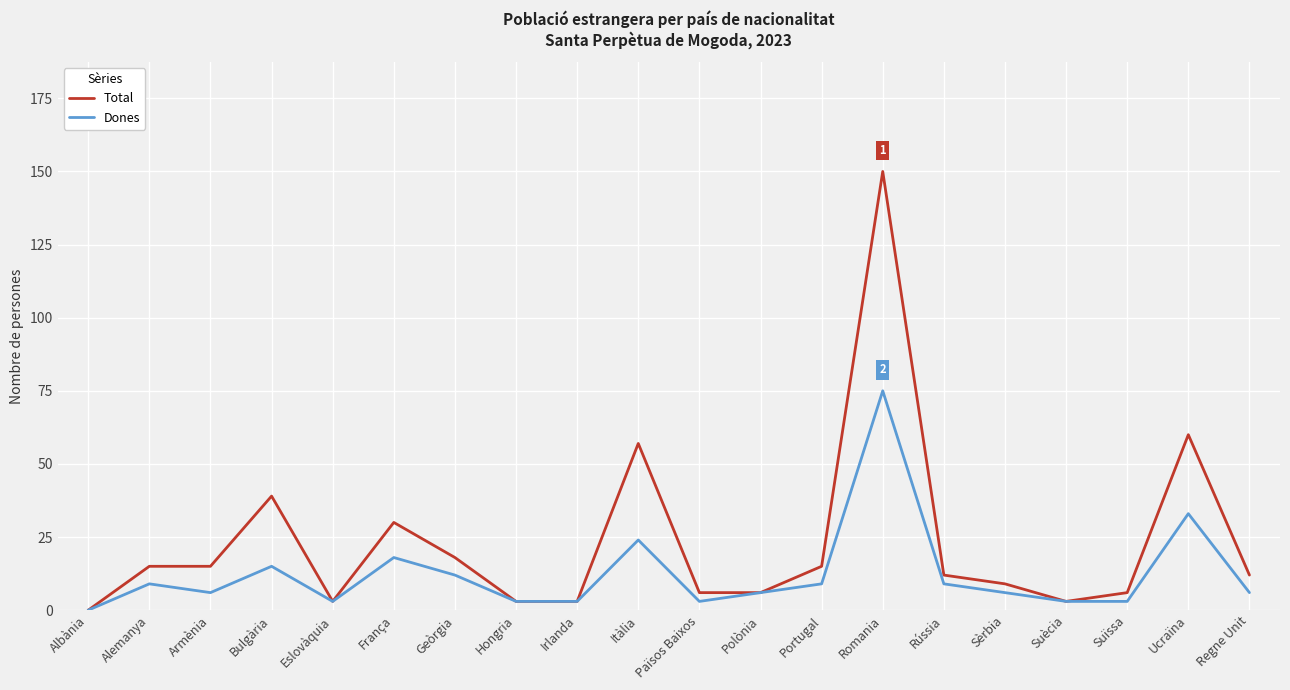

At which category is the sum across all series the highest?

Romania